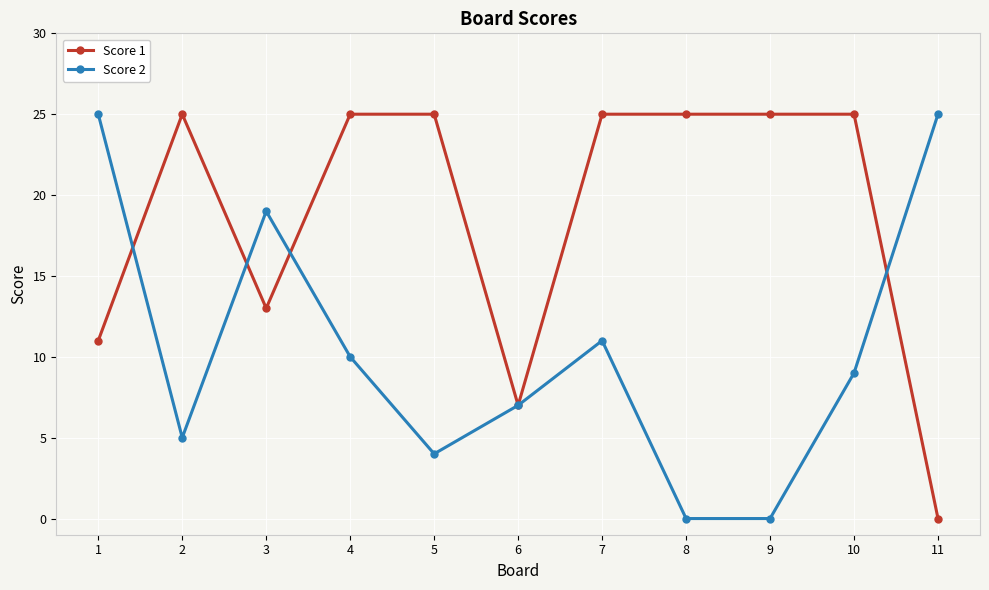

What is the difference between the maximum and minimum values in the Score 1 series?

25